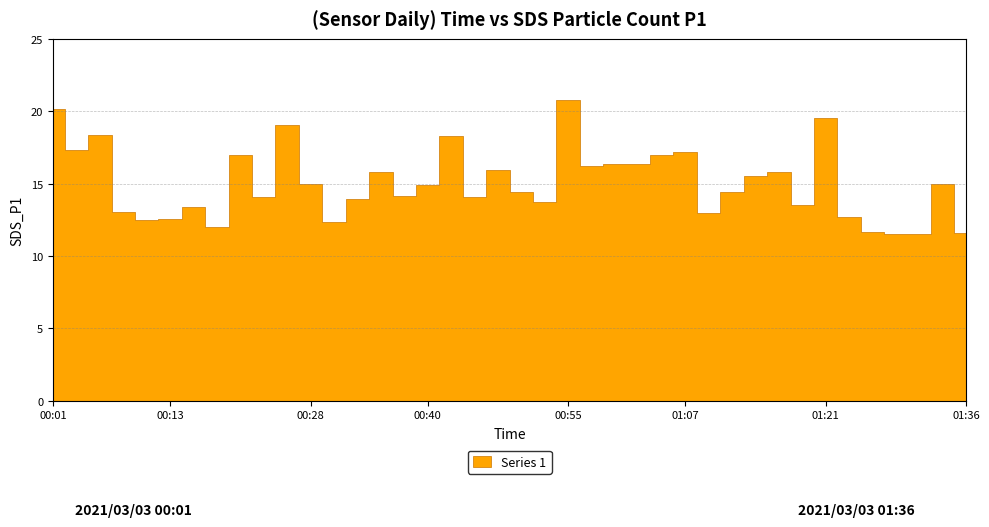

List the labels in order of value, smallest first.

01:31, 01:29, 01:36, 01:26, 00:18, 00:30, 00:11, 00:13, 01:24, 01:09, 00:08, 00:16, 01:19, 00:52, 00:33, 00:23, 00:45, 00:38, 00:50, 01:12, 00:40, 00:28, 01:34, 01:14, 00:35, 01:17, 00:47, 00:57, 01:00, 01:02, 00:20, 01:04, 01:07, 00:03, 00:42, 00:06, 00:25, 01:21, 00:01, 00:55